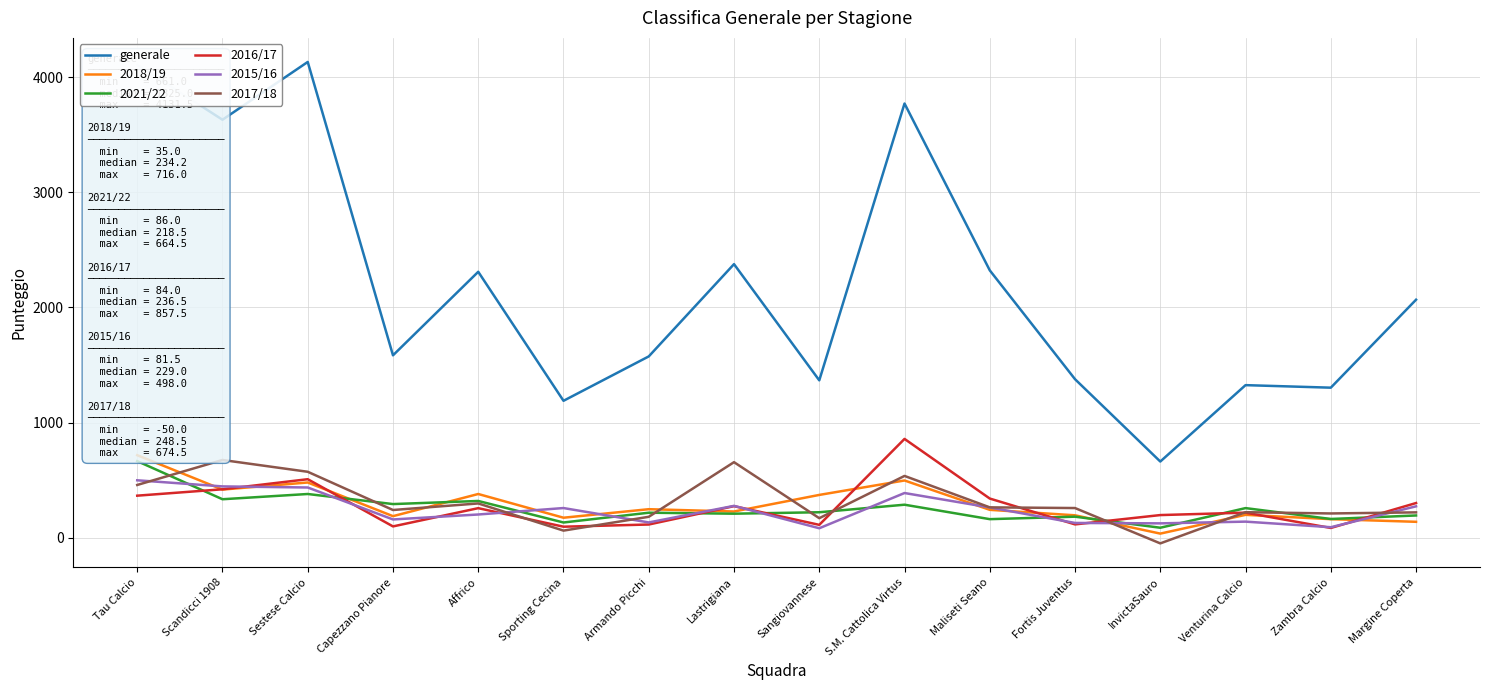

How many values in the generale series are below 2066?

8